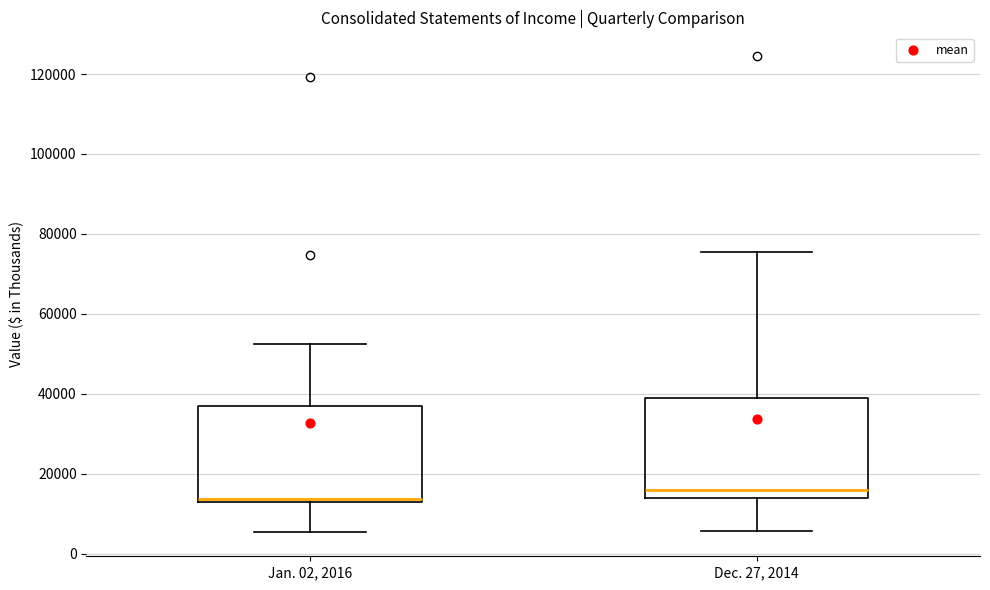

Reading left to right, transcribe this box plot: for each box, give where its median line is, the range the box spans, and where its two whiskers end, as read against the y-axis. The values are not printed on the chart, so give them approximately, as read against the axis.

Jan. 02, 2016: median 14000, box 14000 to 36000, whiskers 6000 to 52000
Dec. 27, 2014: median 16000, box 14000 to 40000, whiskers 6000 to 76000